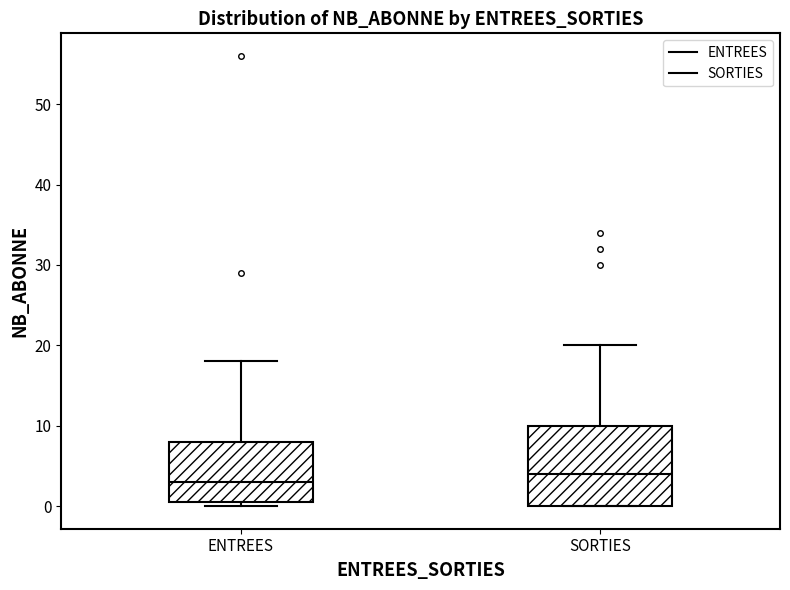

Reading left to right, transcribe this box plot: for each box, give where its median line is, the range the box spans, and where its two whiskers end, as read against the y-axis. The values are not printed on the chart, so give them approximately, as read against the axis.

ENTREES: median 3, box 1 to 8, whiskers 0 to 18
SORTIES: median 4, box 0 to 10, whiskers 0 to 20